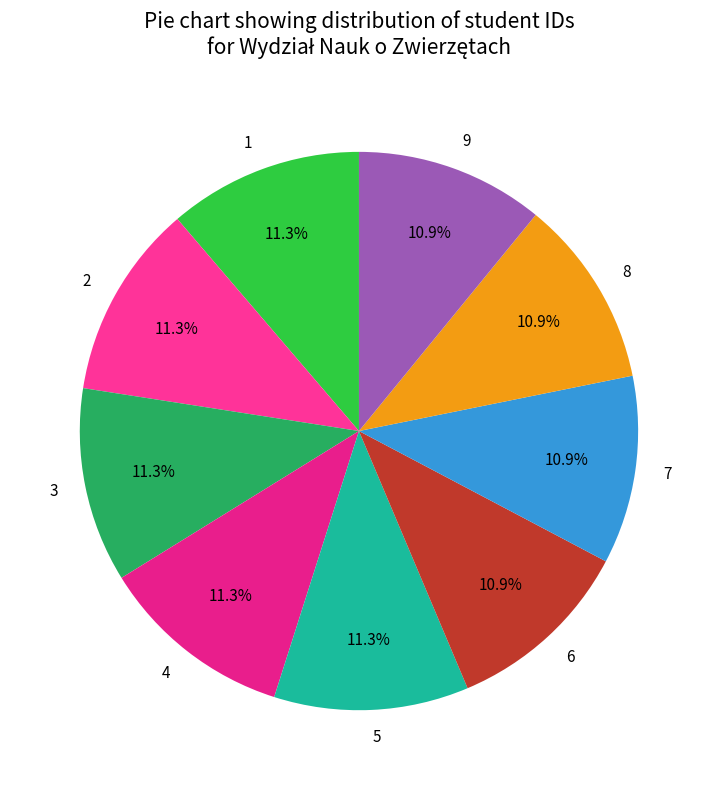

Approximately how many times larger is the value at 6 compared to 5?

1.0